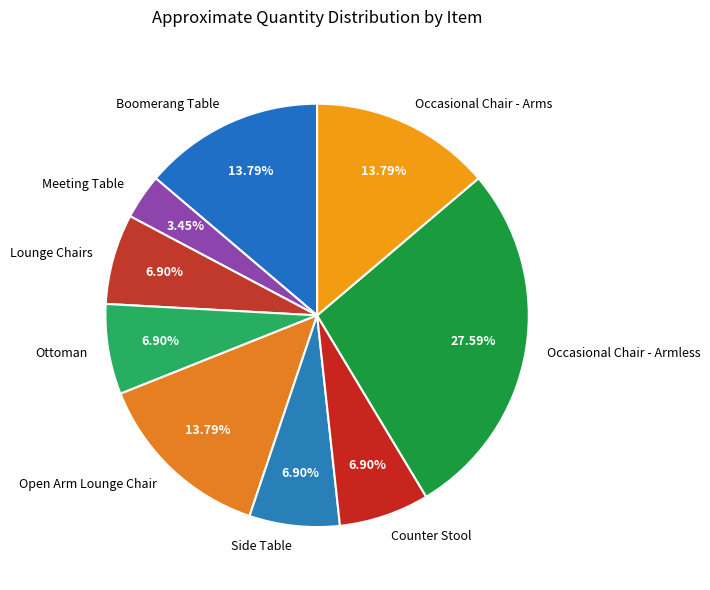

True or false: Boomerang Table accounts for 21% of the total.

False